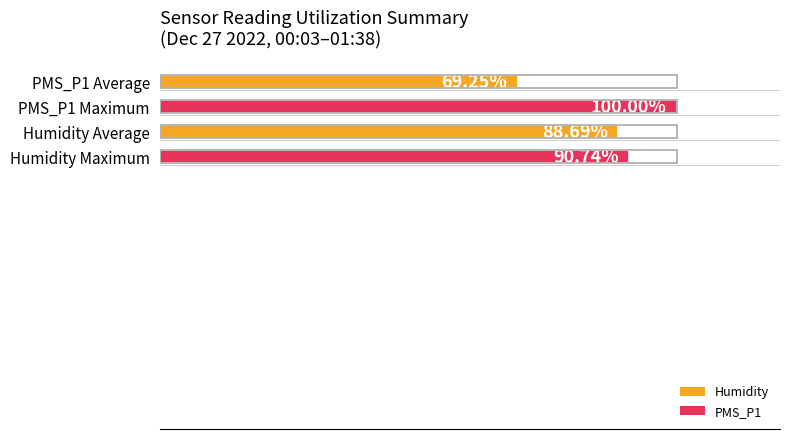

Between PMS_P1 Maximum and Humidity Average, which is larger?

PMS_P1 Maximum